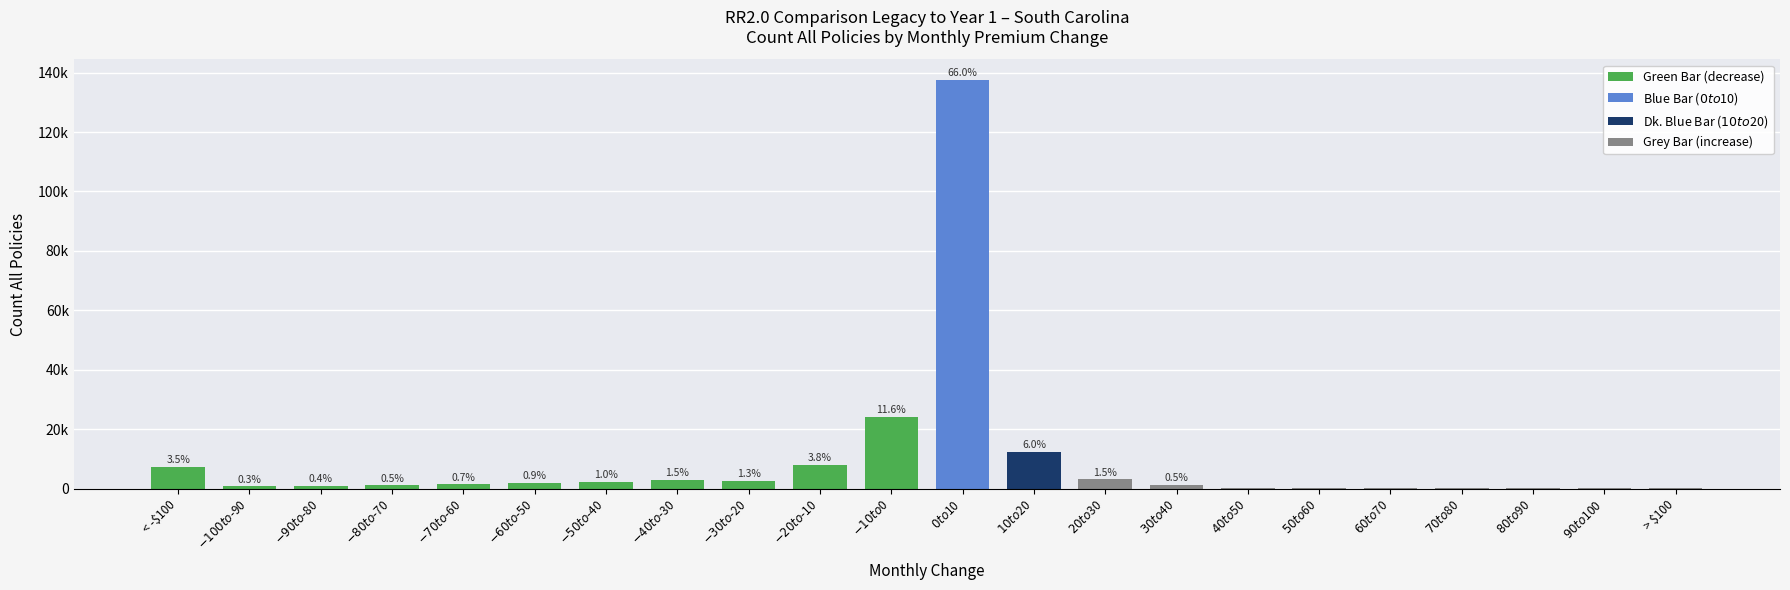

Is it true that the value at < -$100 is 7273?

True